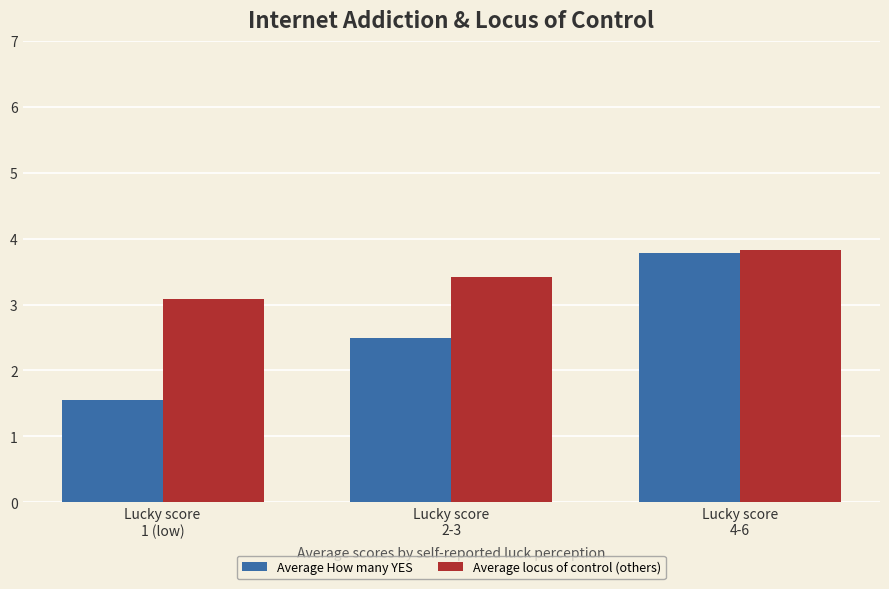

Is the value of Average How many YES at Lucky score
2-3 greater than the value of Average locus of control (others) at Lucky score
4-6?

No